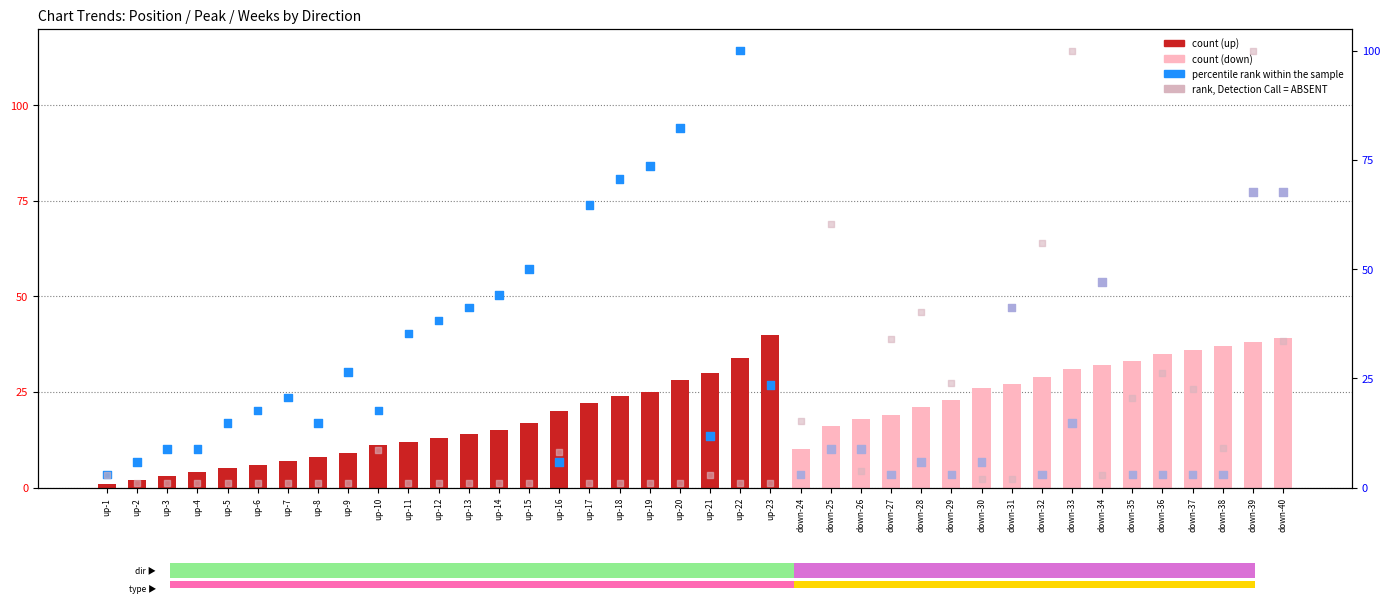

Which series has the widest spread of Y values?

rank, Detection Call = ABSENT